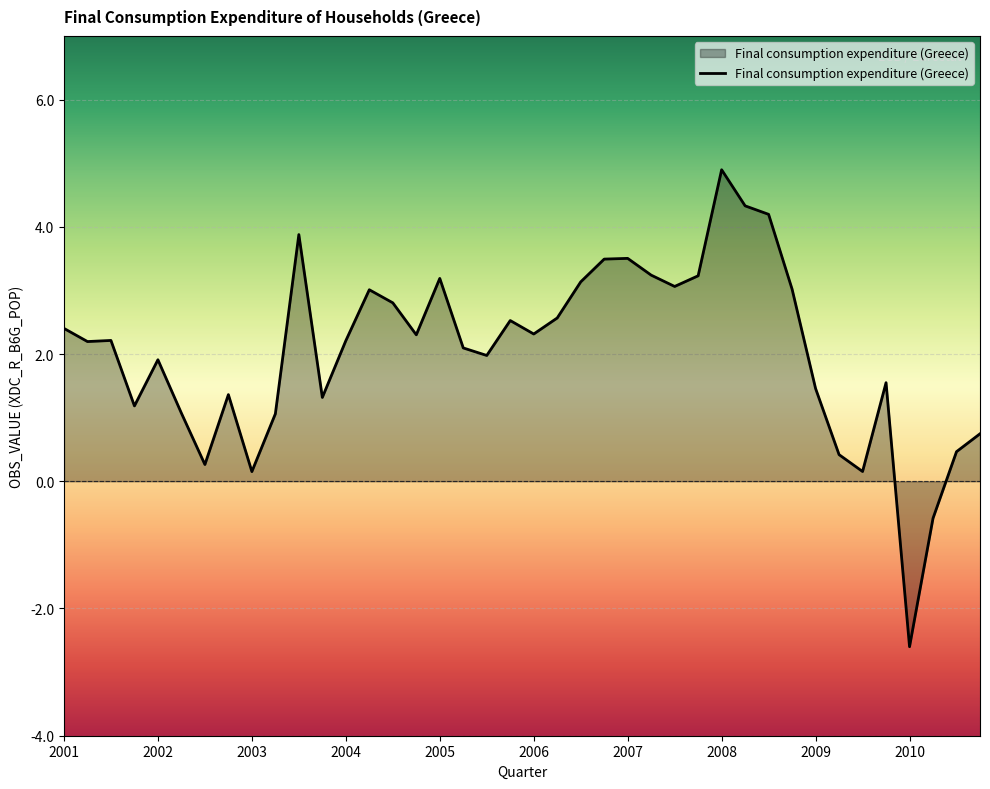

What is the maximum value shown in the chart?

4.9